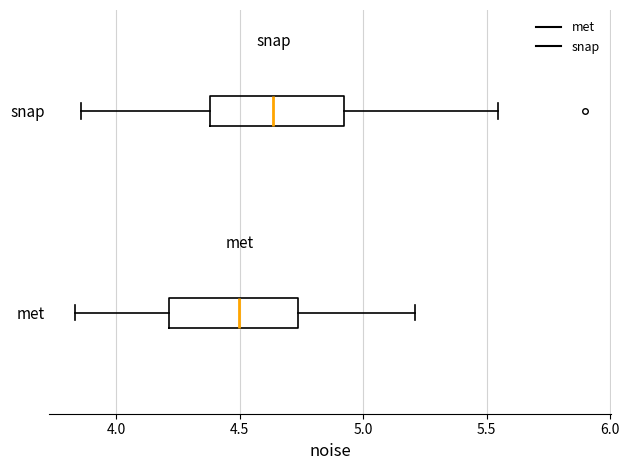

Where does the median line of the box for met sit on the x-axis? The values are not printed on the chart, so give them approximately, as read against the axis.

4.50